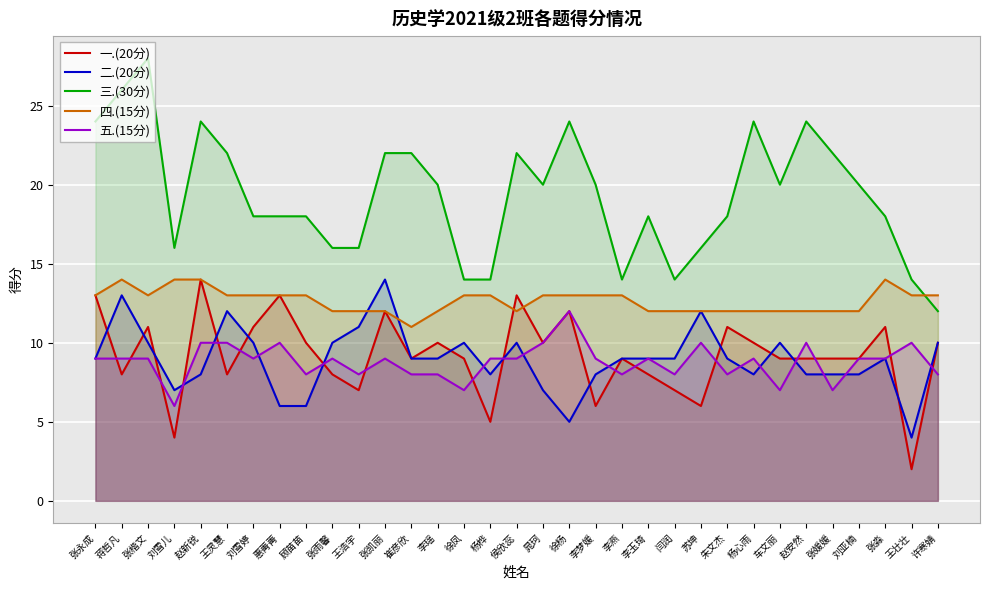

True or false: 四.(15分) has more than 2 interior local peaks.

False